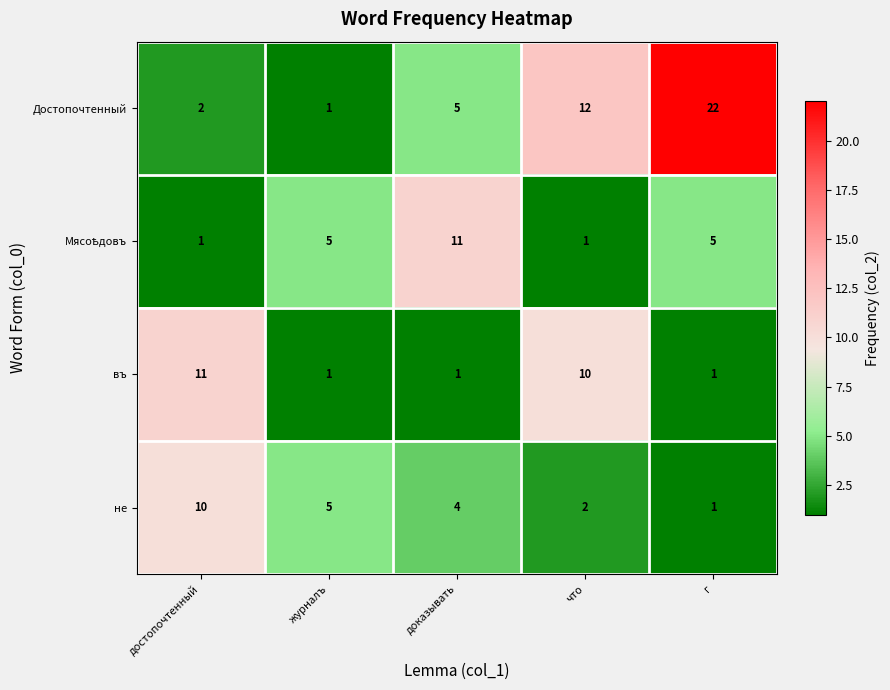

What is the smallest value displayed?

1